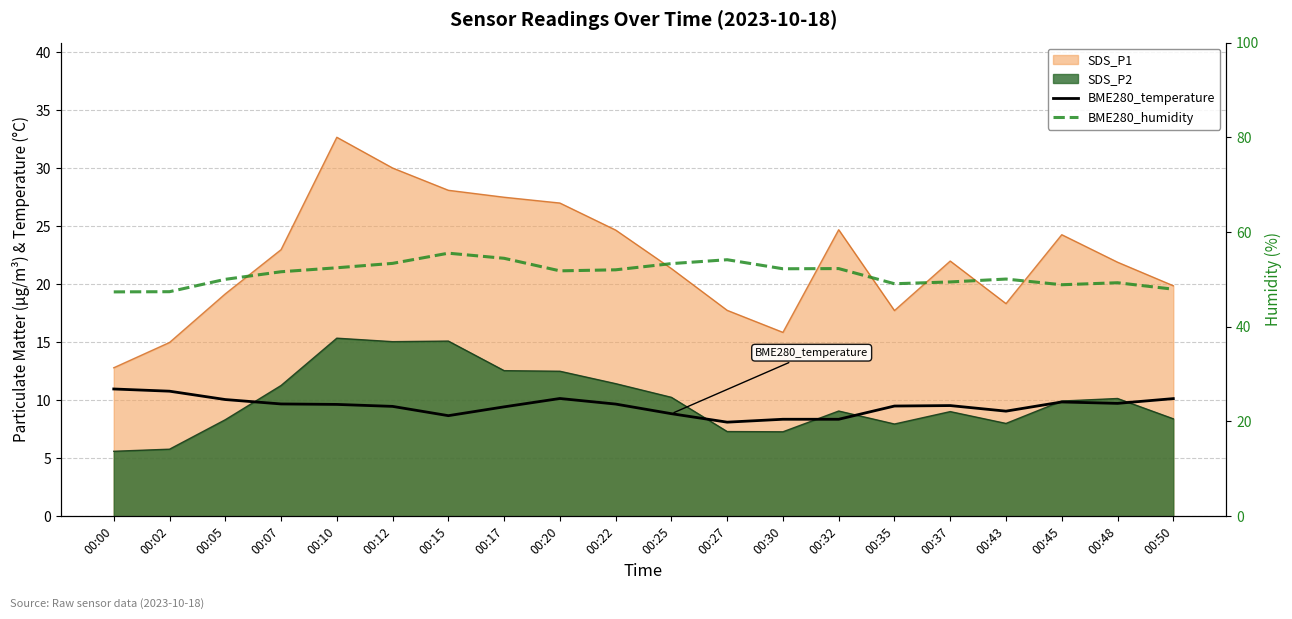

Which has a higher value, 00:20 or 00:32?

00:20